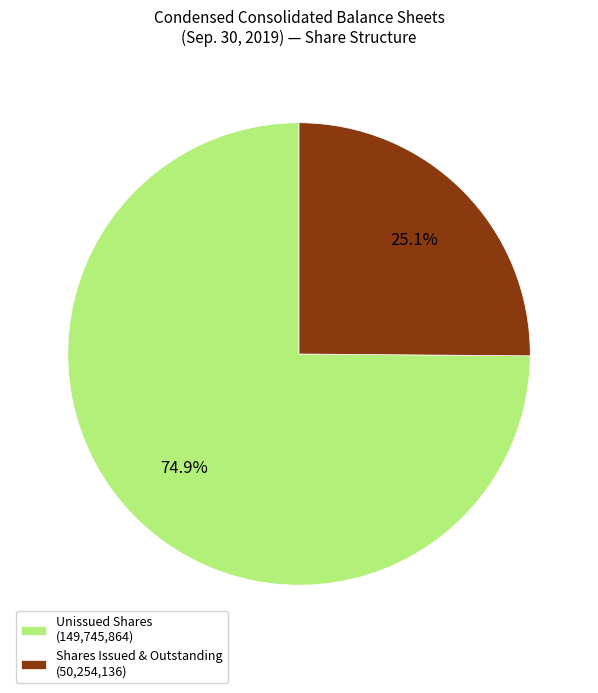

Approximately how many times larger is the value at Shares Issued & Outstanding (50,254,136) compared to Unissued Shares (149,745,864)?

0.3